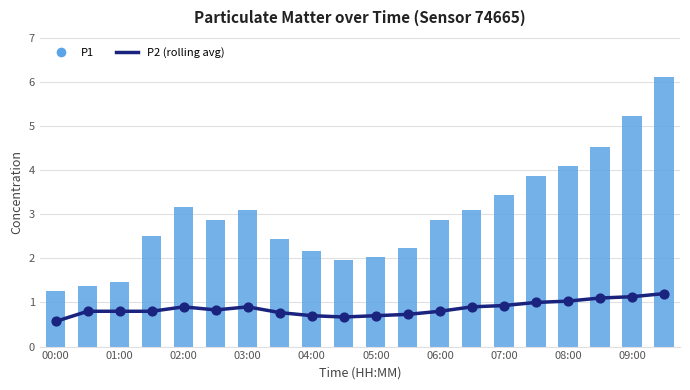

What is the total value across all series at 03:00?

4.0